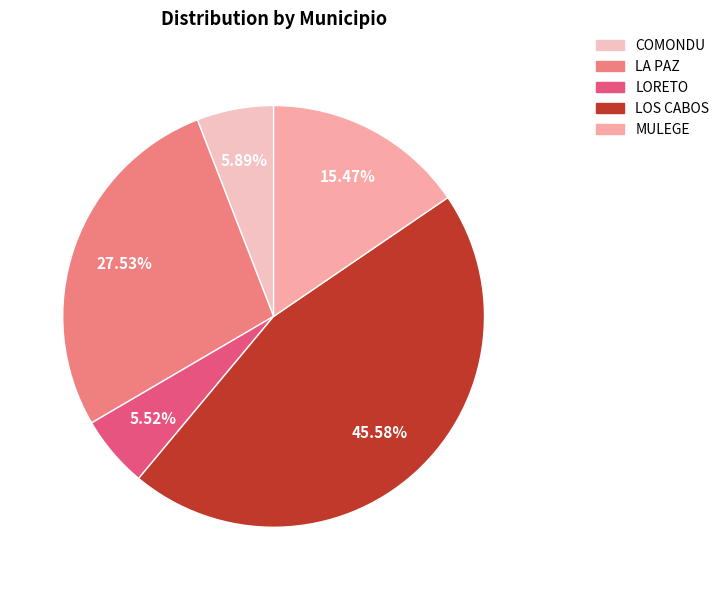

Is it true that LORETO is 1% of the pie?

False